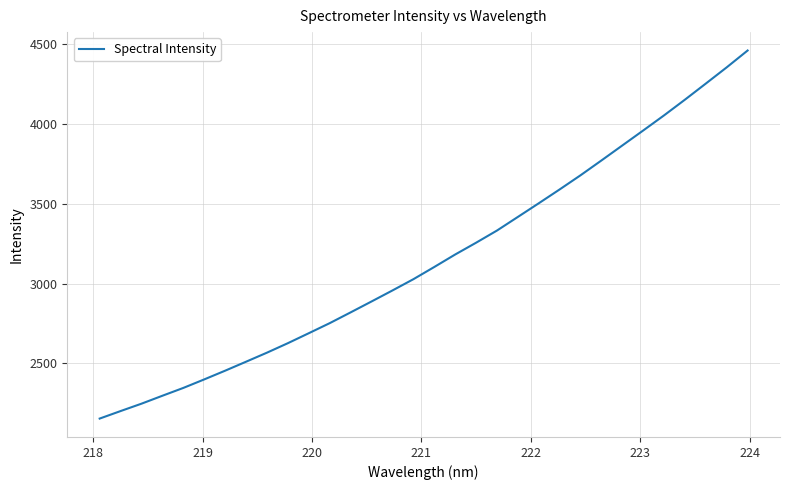

What is the minimum value shown in the chart?

2154.7